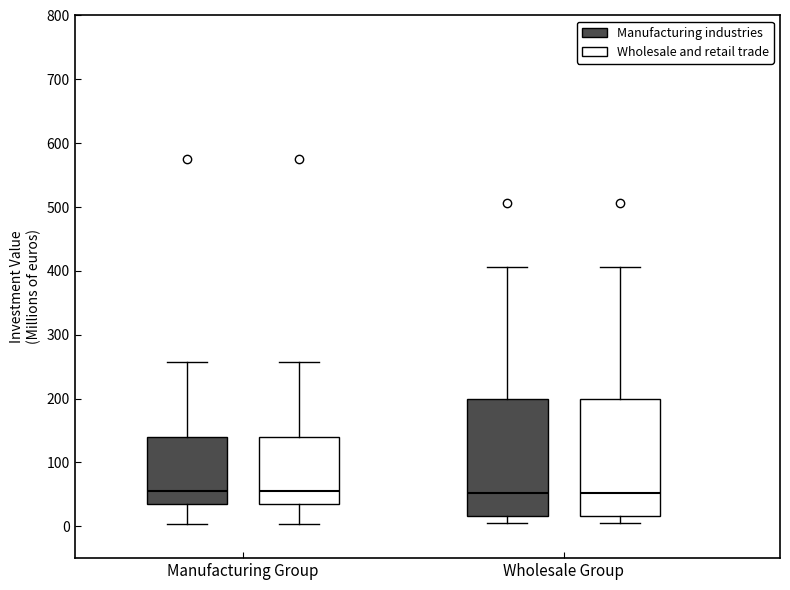

Where does the median line of the box for Wholesale Group (Wholesale and retail trade) sit on the y-axis? The values are not printed on the chart, so give them approximately, as read against the axis.

50